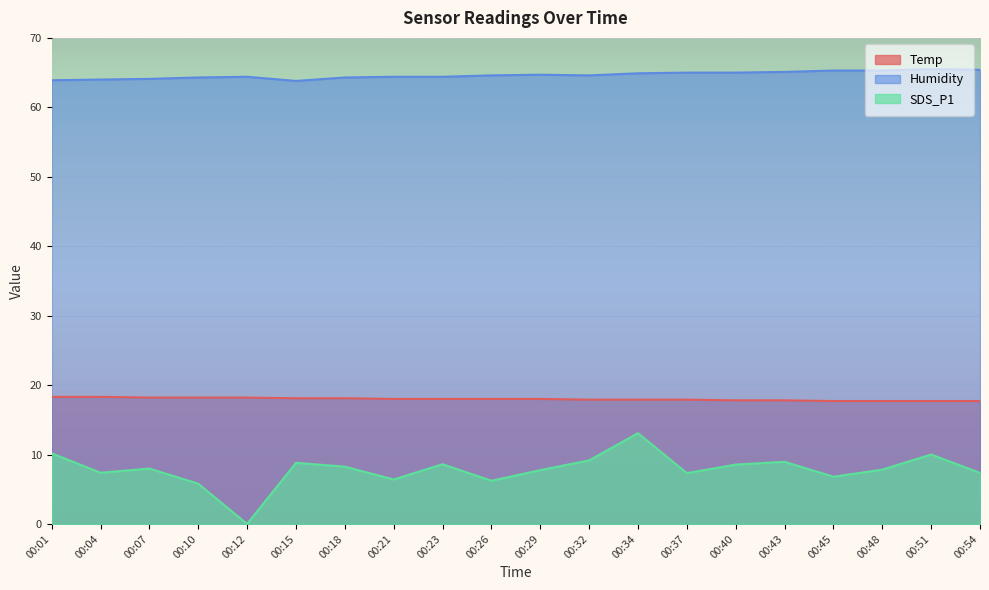

Reading left to right, extract all data points from this chart.

Temp: 18.3	18.3	18.2	18.2	18.2	18.1	18.1	18.0	18.0	18.0	18.0	17.9	17.9	17.9	17.8	17.8	17.7	17.7	17.7	17.7
Humidity: 63.9	64.0	64.1	64.3	64.4	63.8	64.3	64.4	64.4	64.6	64.7	64.6	64.9	65.0	65.0	65.1	65.3	65.3	65.5	65.4
SDS_P1: 10.2	7.4	8.0	5.8	0.0	8.8	8.2	6.4	8.6	6.2	7.8	9.2	13.1	7.3	8.6	8.9	6.8	7.8	10.0	7.3